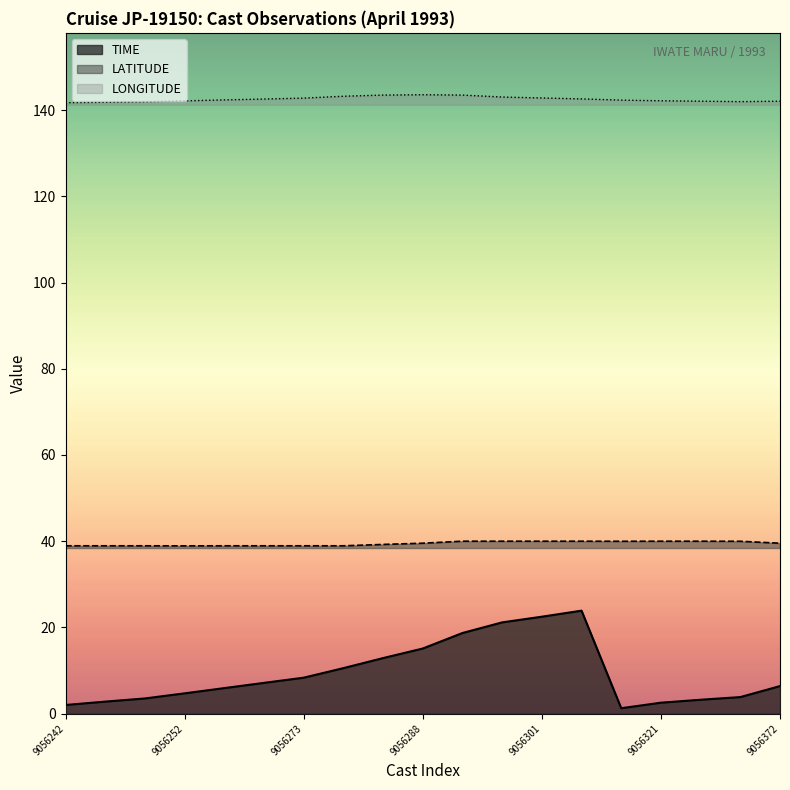

The LATITUDE series shows 14.0 at 9056288. True or false?

False